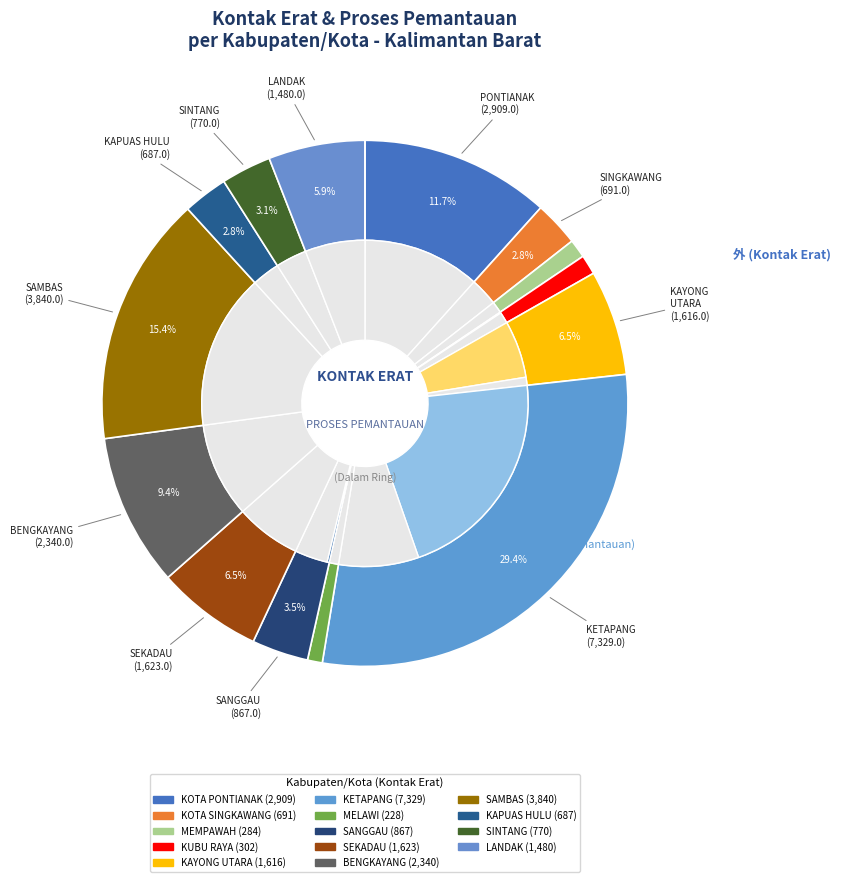

Does 7 account for over 50% of the chart?

No